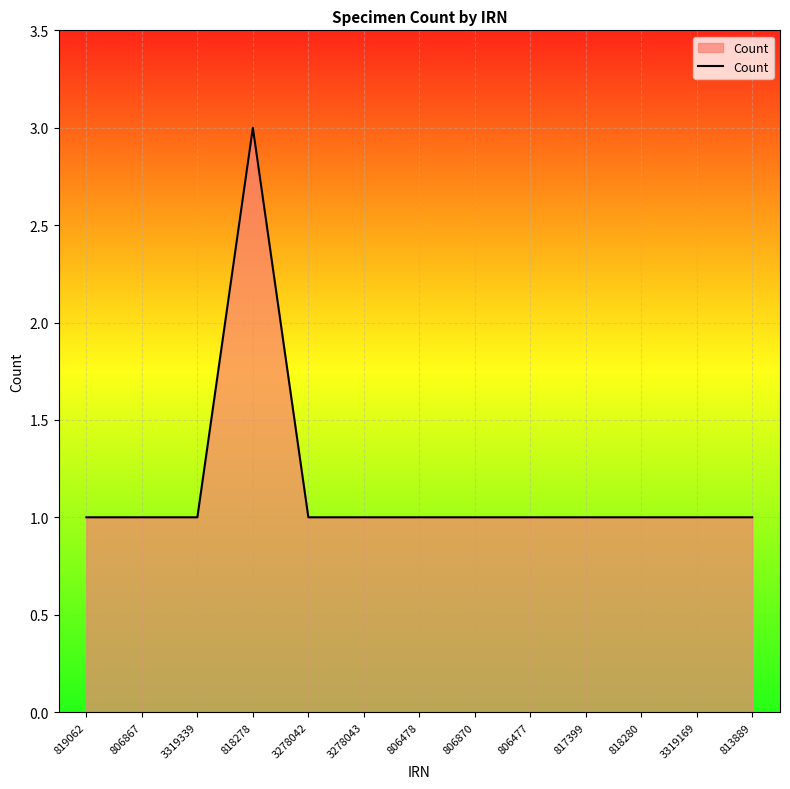

What is the ratio of the value at 806867 to the value at 819062?

1.0